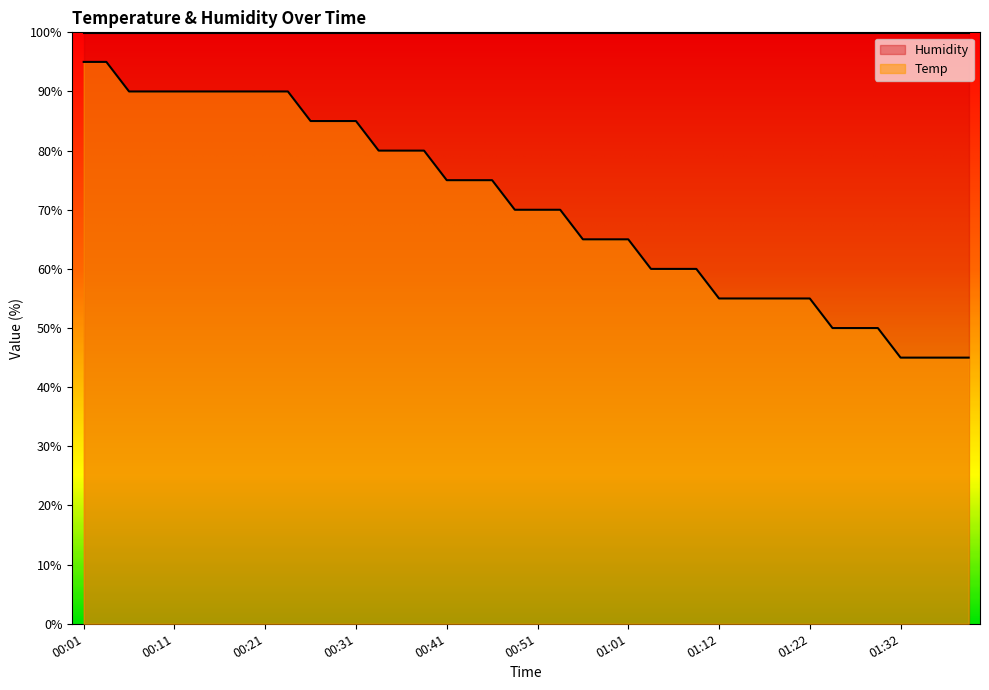

Reading left to right, what are all the values shown in this chart?

95.0	95.0	90.0	90.0	90.0	90.0	90.0	90.0	90.0	90.0	85.0	85.0	85.0	80.0	80.0	80.0	75.0	75.0	75.0	70.0	70.0	70.0	65.0	65.0	65.0	60.0	60.0	60.0	55.0	55.0	55.0	55.0	55.0	50.0	50.0	50.0	45.0	45.0	45.0	45.0